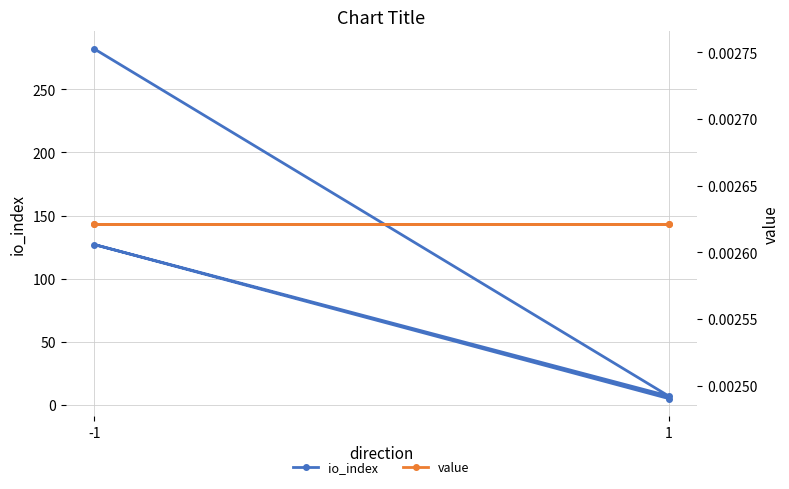

How many distinct data groups are displayed?

2